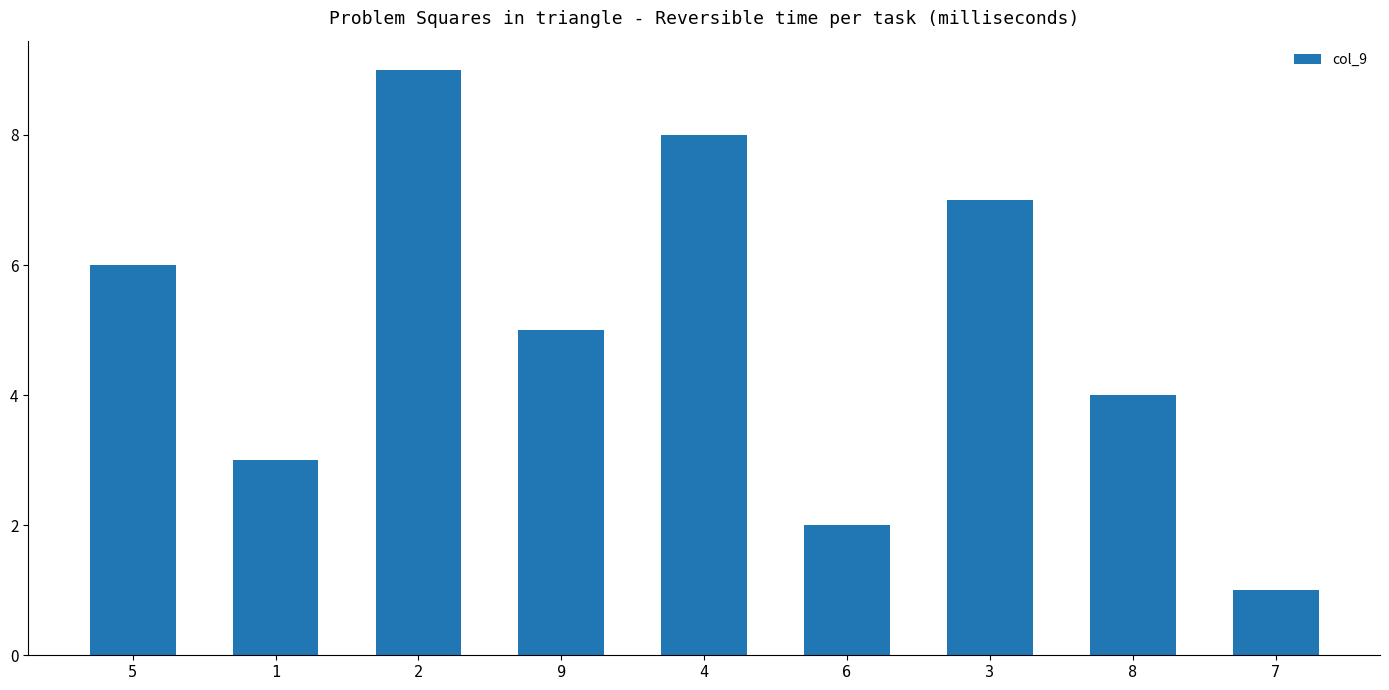

What is the average value?

5